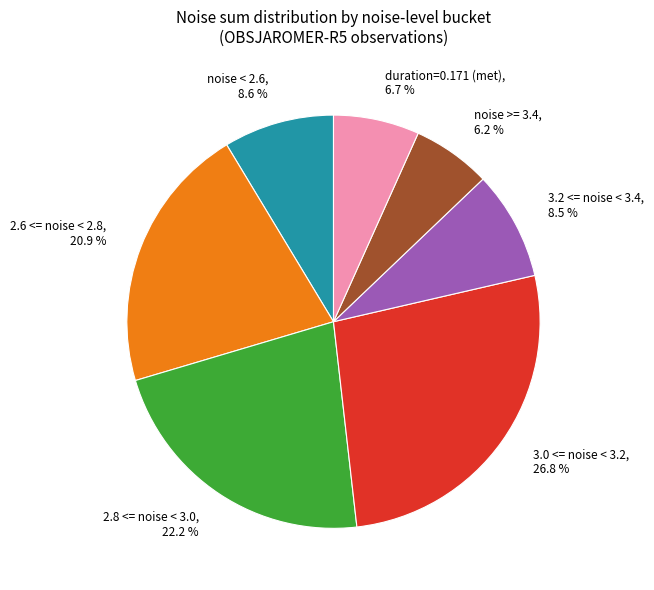

Rank the categories by value from lowest to highest.

noise >= 3.4, 6.2 %, duration=0.171 (met), 6.7 %, 3.2 <= noise < 3.4, 8.5 %, noise < 2.6, 8.6 %, 2.6 <= noise < 2.8, 20.9 %, 2.8 <= noise < 3.0, 22.2 %, 3.0 <= noise < 3.2, 26.8 %